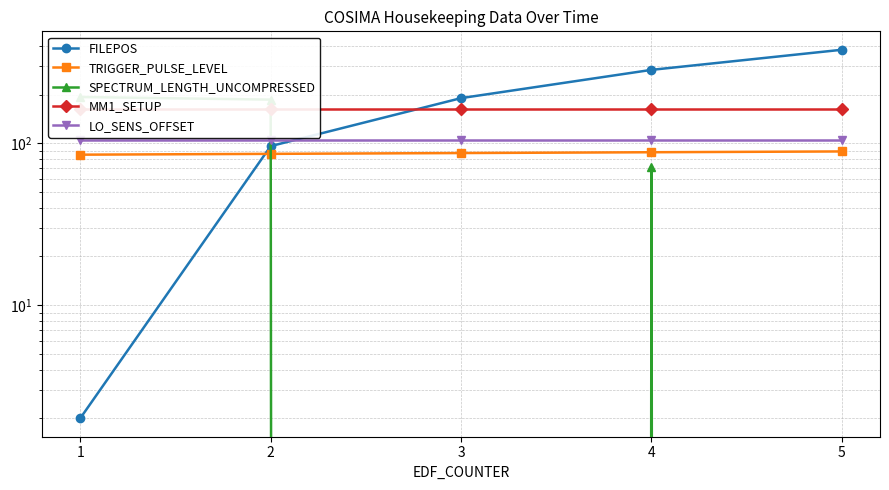

What is the sum of the MM1_SETUP values at 2 and 3?

324